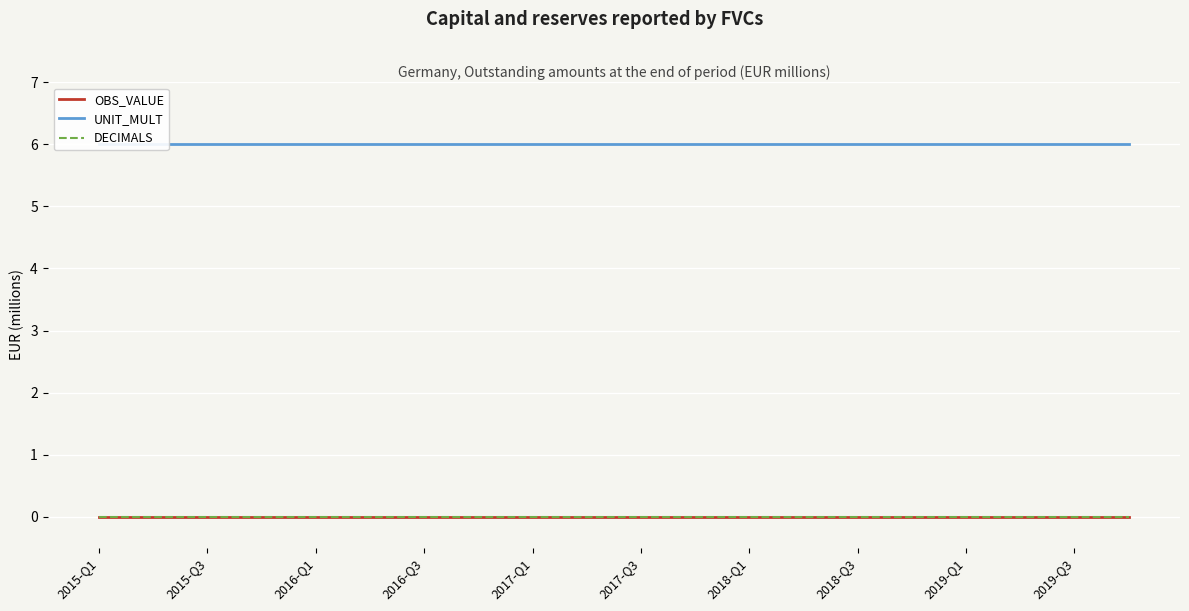

Which has a higher value, 2019-Q1 or 2018-Q3?

2019-Q1